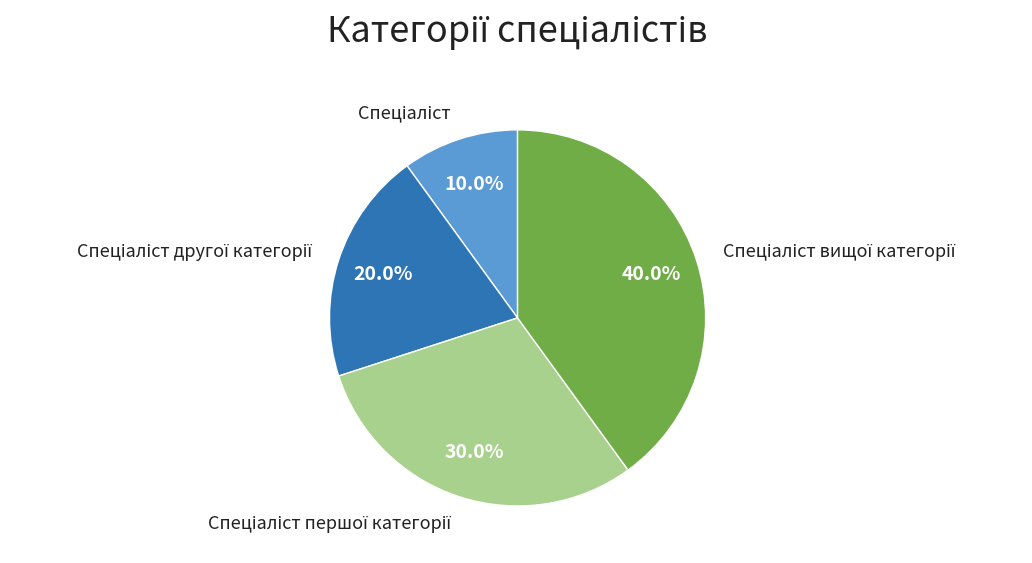

Is there any slice that represents more than half of the pie?

No